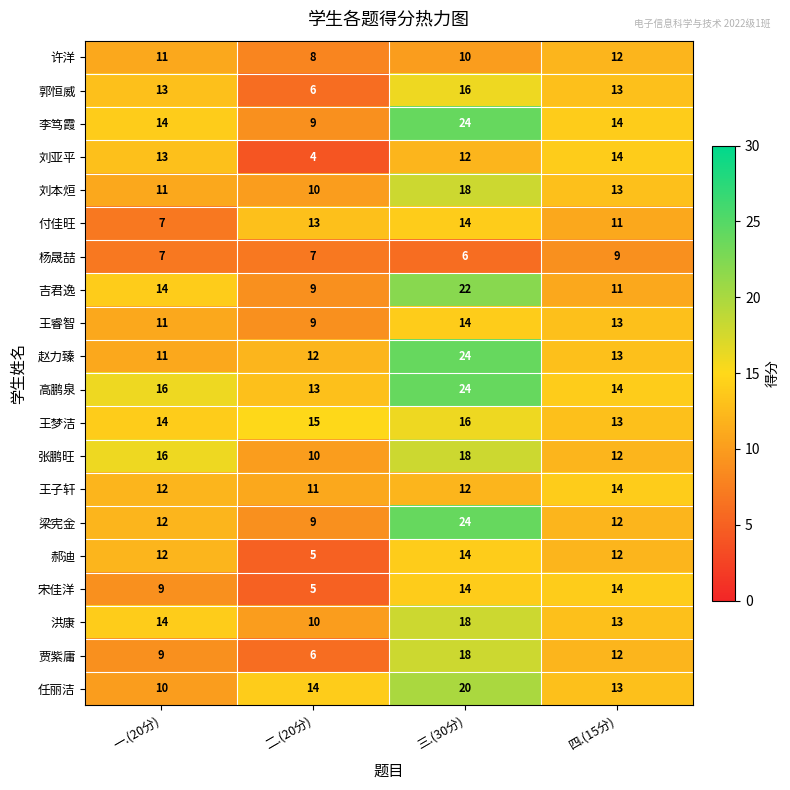

What is the highest value of the 许洋 series?

12